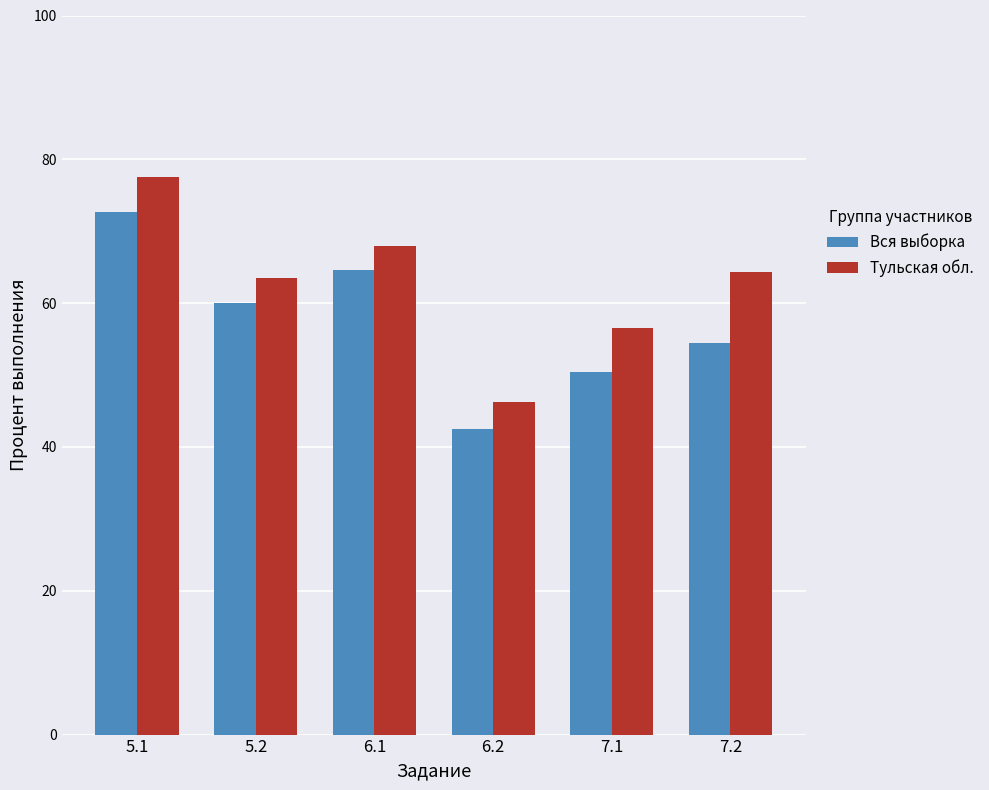

Which series changed the most between 6.2 and 7.2?

Тульская обл.